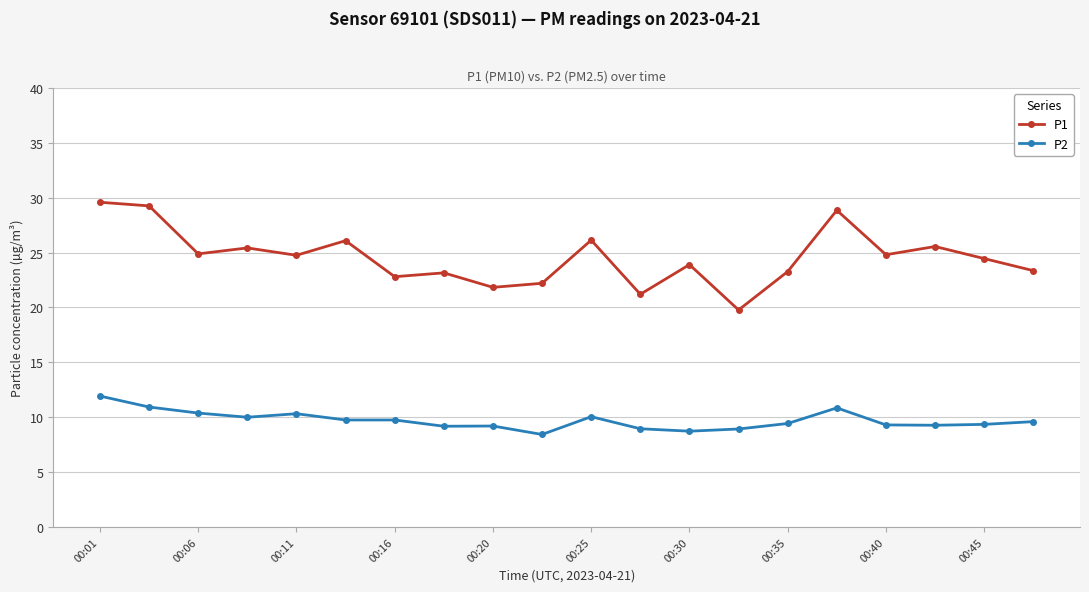

Which series has the largest range (max minus min)?

P1